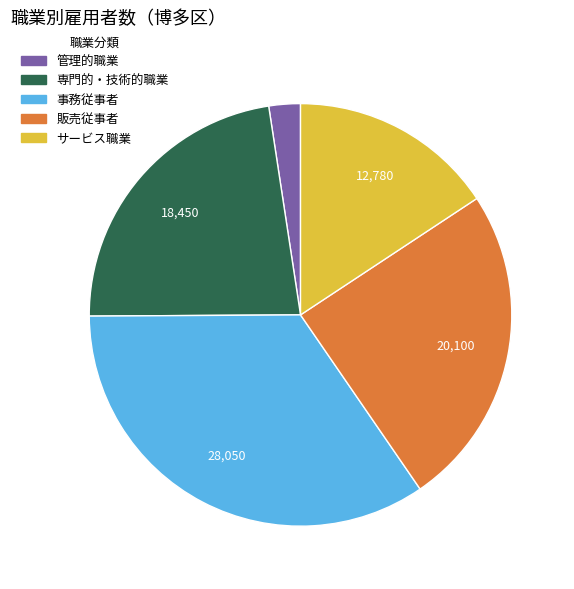

How many segments does this pie chart have?

5